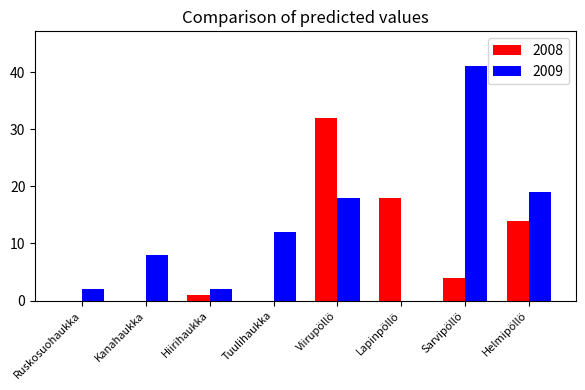

At which label does 2009 reach its peak?

Sarvipöllö